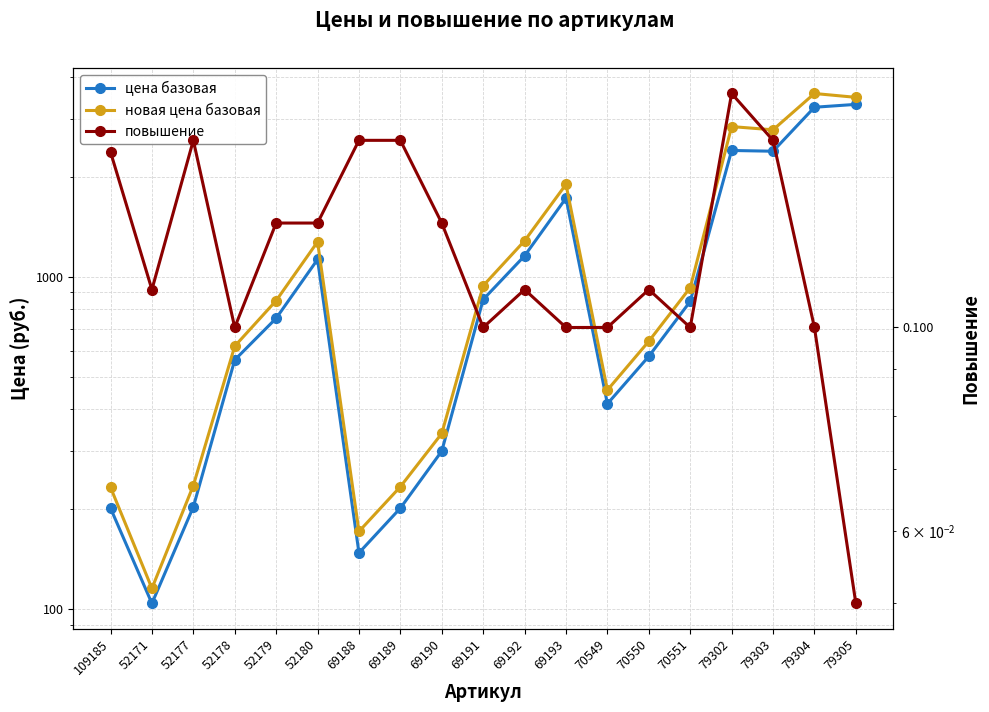

Which series has the largest range (max minus min)?

новая цена базовая